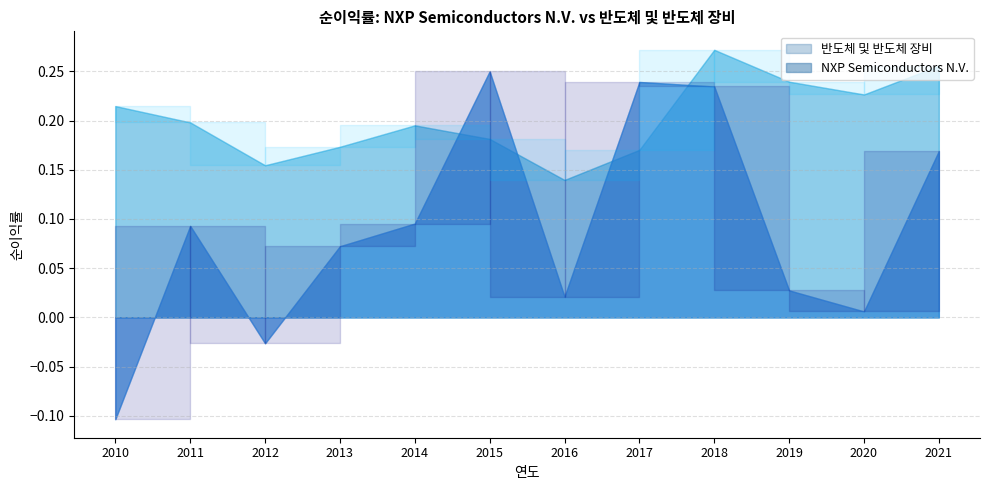

Reading left to right, transcribe all the data shown in this chart.

NXP Semiconductors N.V.: 2010=-0.1	2011=0.1	2012=-0.0	2013=0.1	2014=0.1	2015=0.3	2016=0.0	2017=0.2	2018=0.2	2019=0.0	2020=0.0	2021=0.2
반도체 및 반도체 장비: 2010=0.2	2011=0.2	2012=0.2	2013=0.2	2014=0.2	2015=0.2	2016=0.1	2017=0.2	2018=0.3	2019=0.2	2020=0.2	2021=0.3